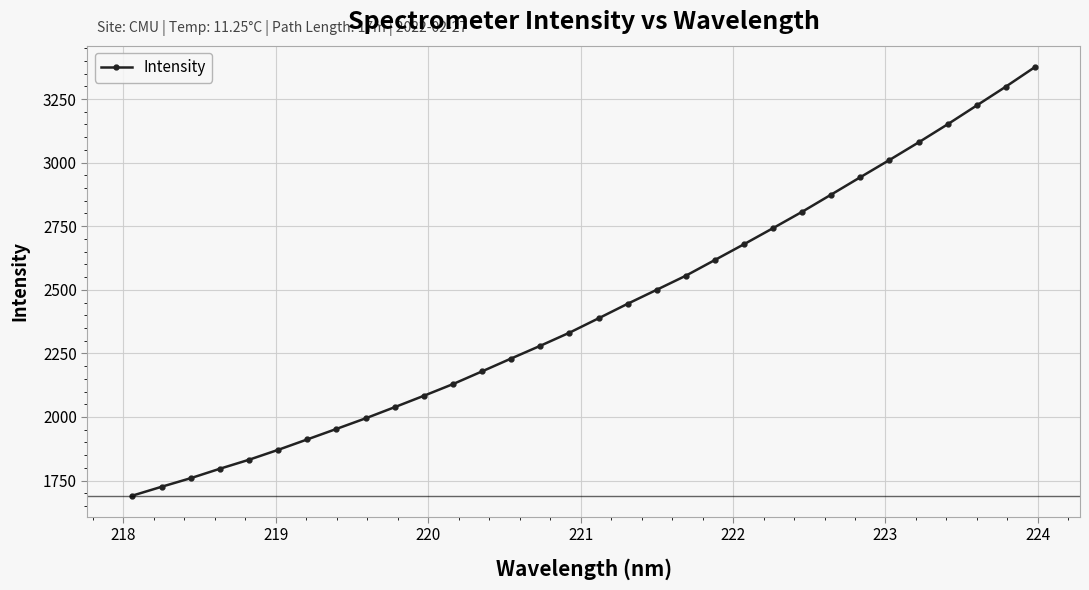

What is the smallest value displayed?

1690.7